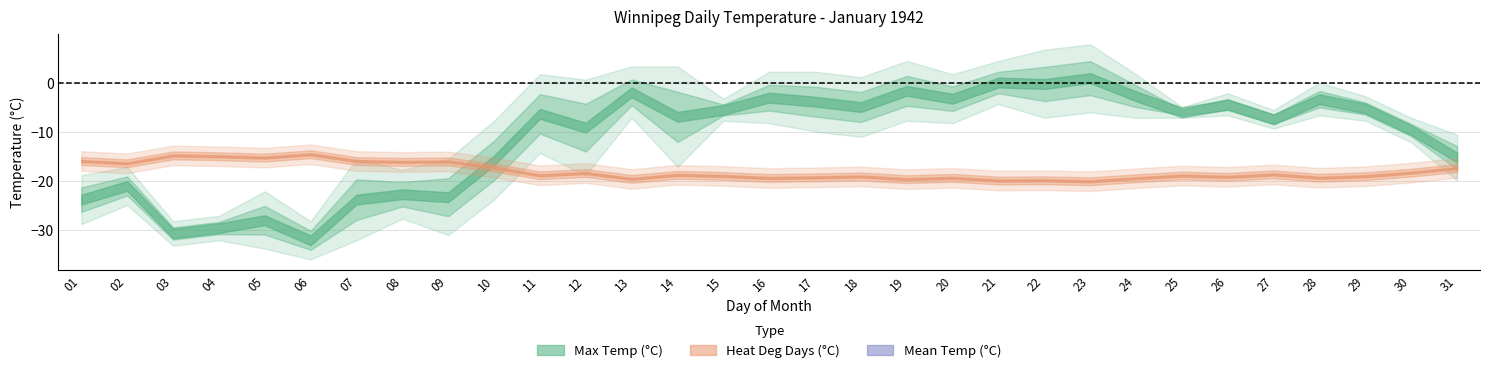

At which category does the chart reach its minimum across all series?

06